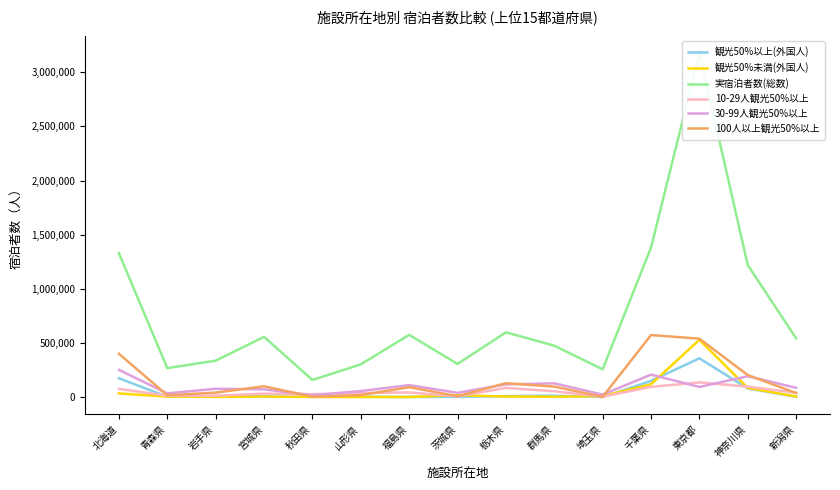

What is the difference between the 10-29人観光50%以上 values at 岩手県 and 埼玉県?

9270